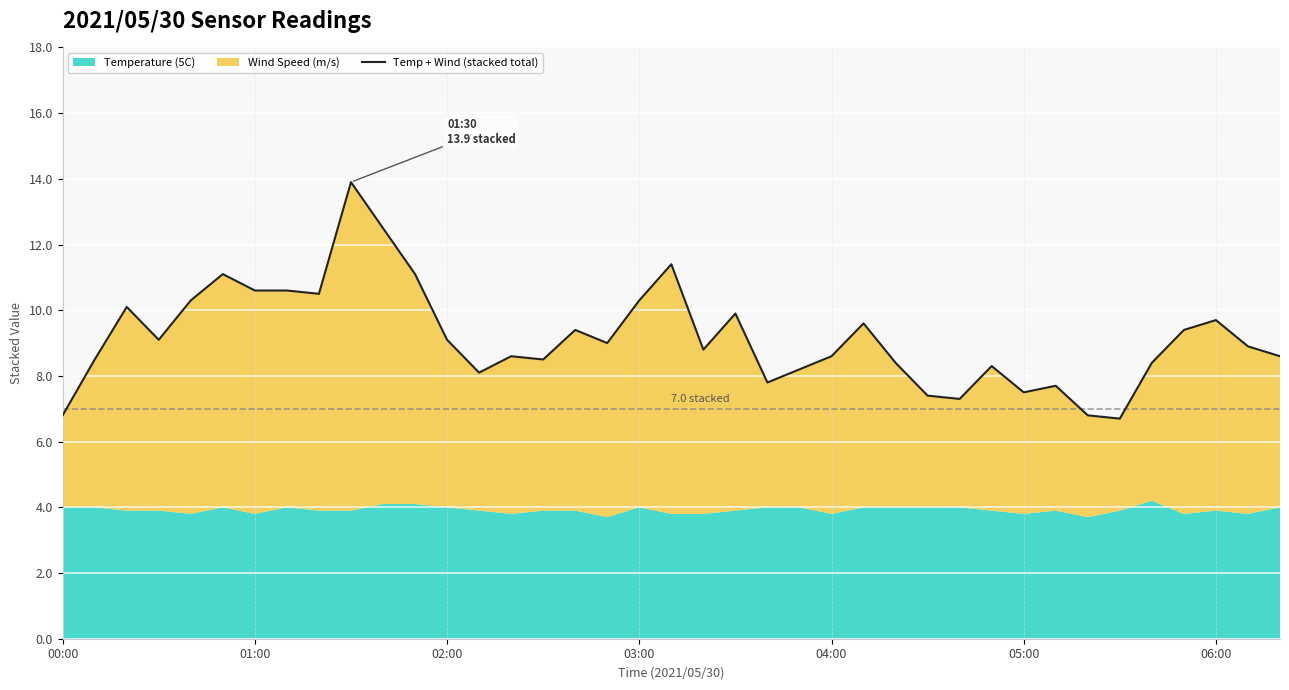

What is the ratio of the value at 36 to the value at 34?

1.2